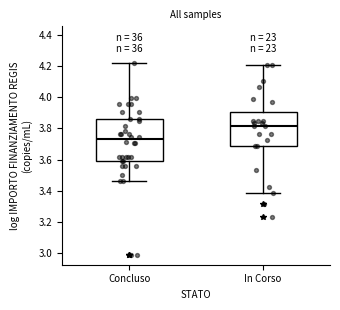

Comparing the boxes themselves (not the whiskers), which one is the tallest?

Concluso